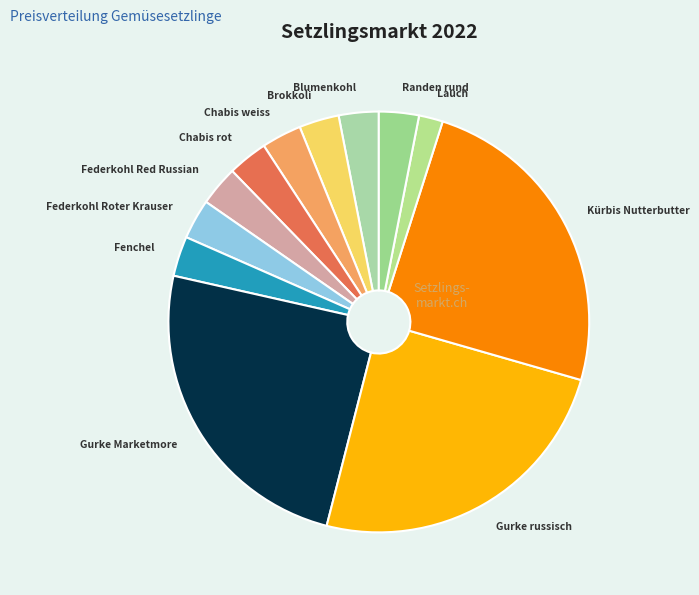

Is the sum of Federkohl Red Russian and Kürbis Nutterbutter greater than half?

No